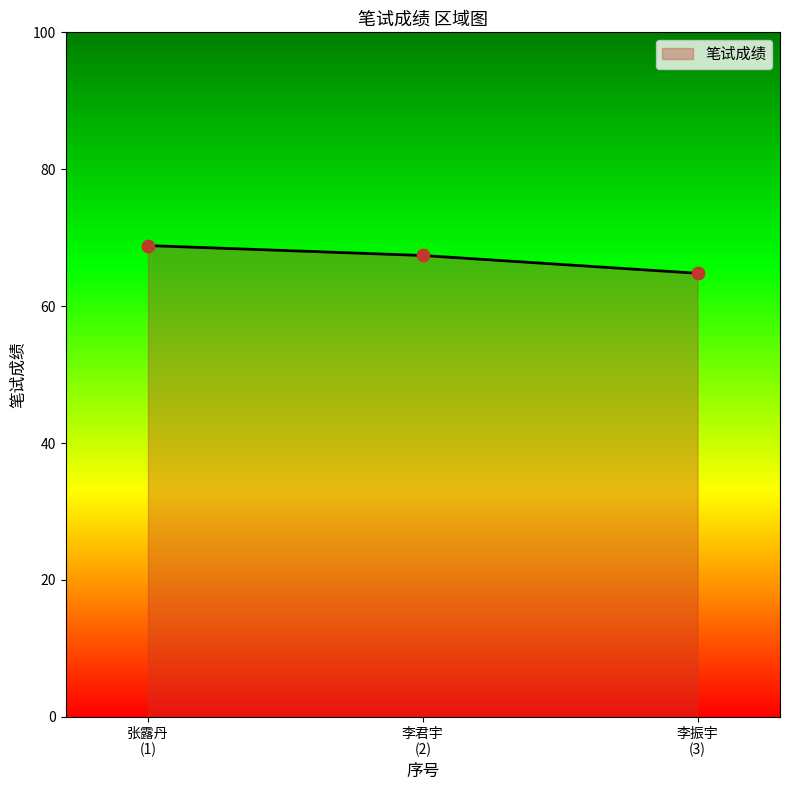

What is the sum of all values?

201.1